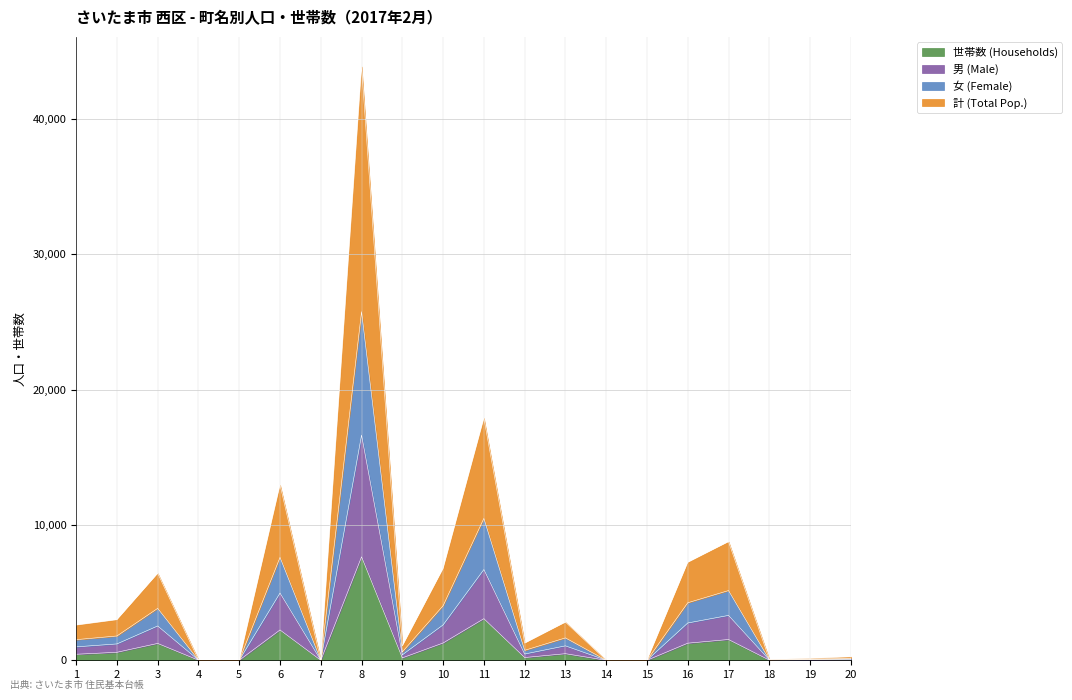

At which category does the chart reach its peak across all series?

8